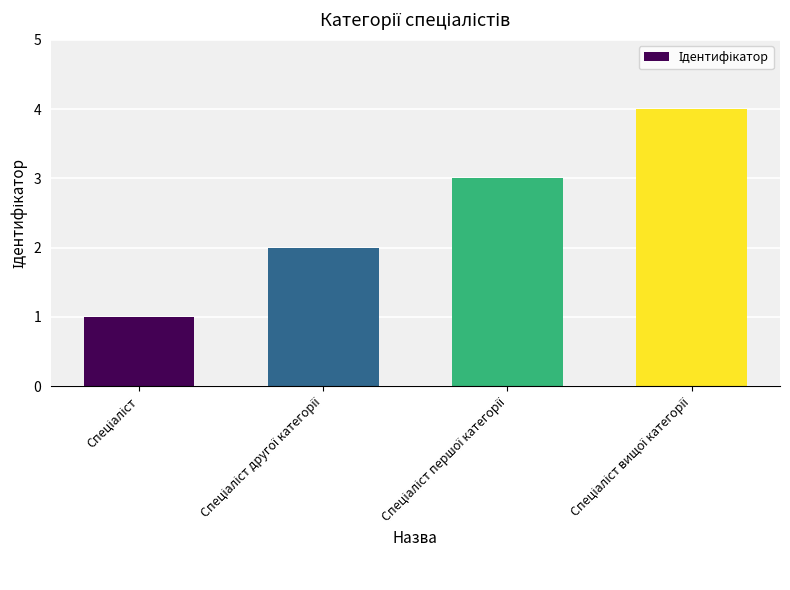

What is the sum of all values?

10